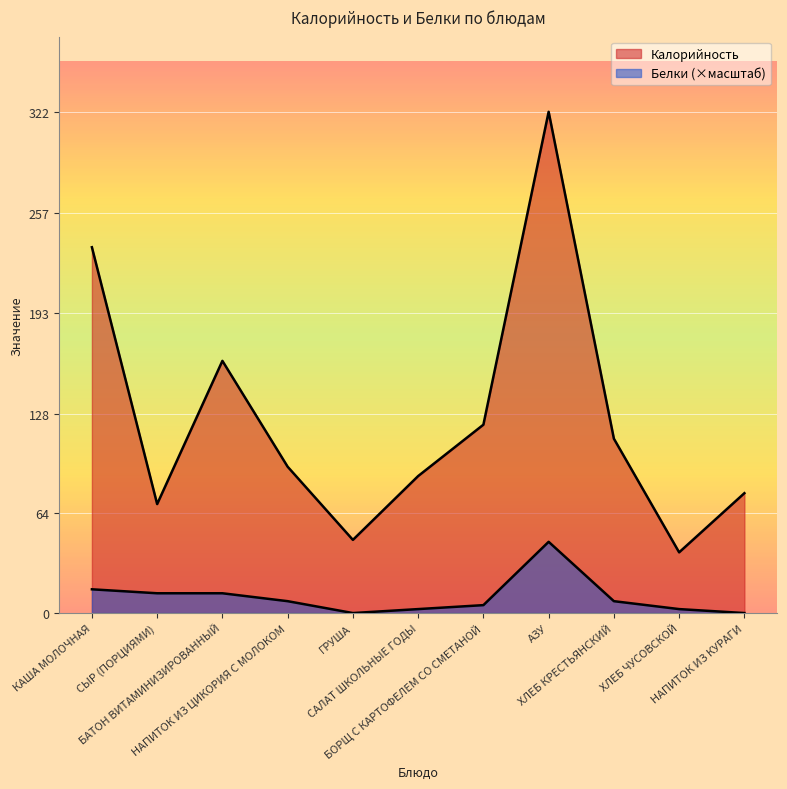

How many categories are shown in the chart?

11